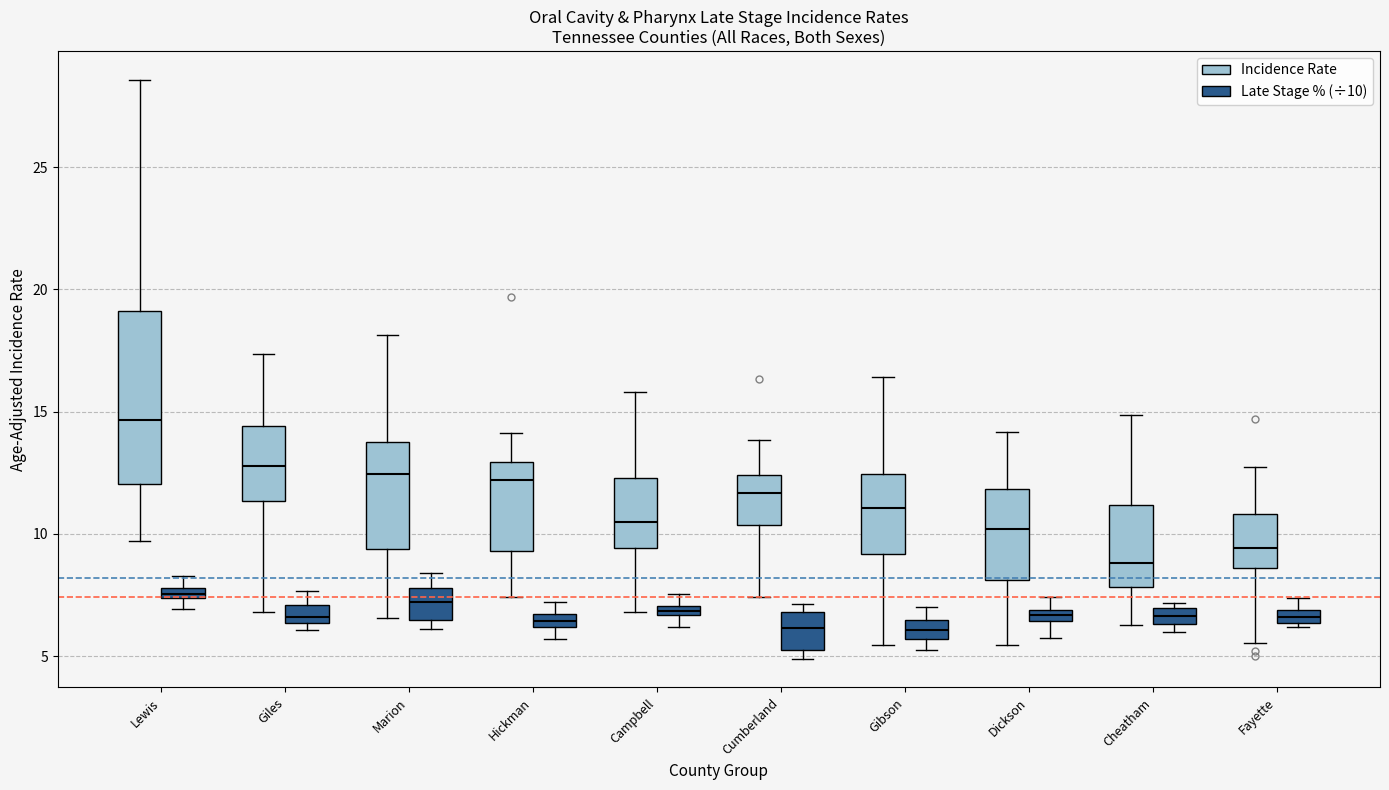

Where is the upper edge of the box for Campbell (Incidence Rate) on the y-axis? The values are not printed on the chart, so give them approximately, as read against the axis.

12.5